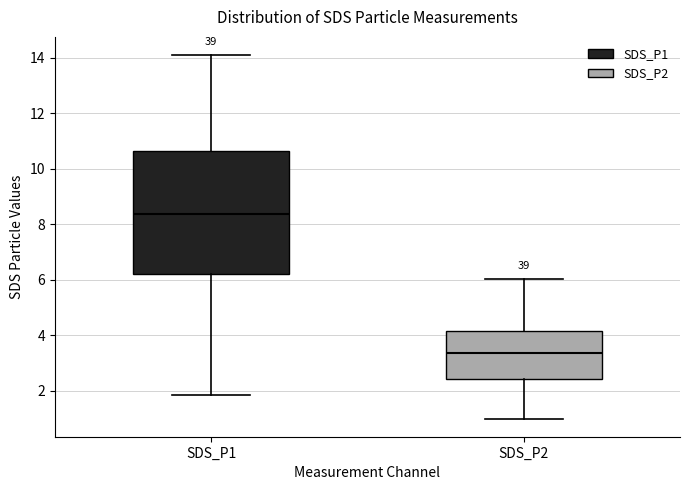

Which box's median line is the lowest?

SDS_P2